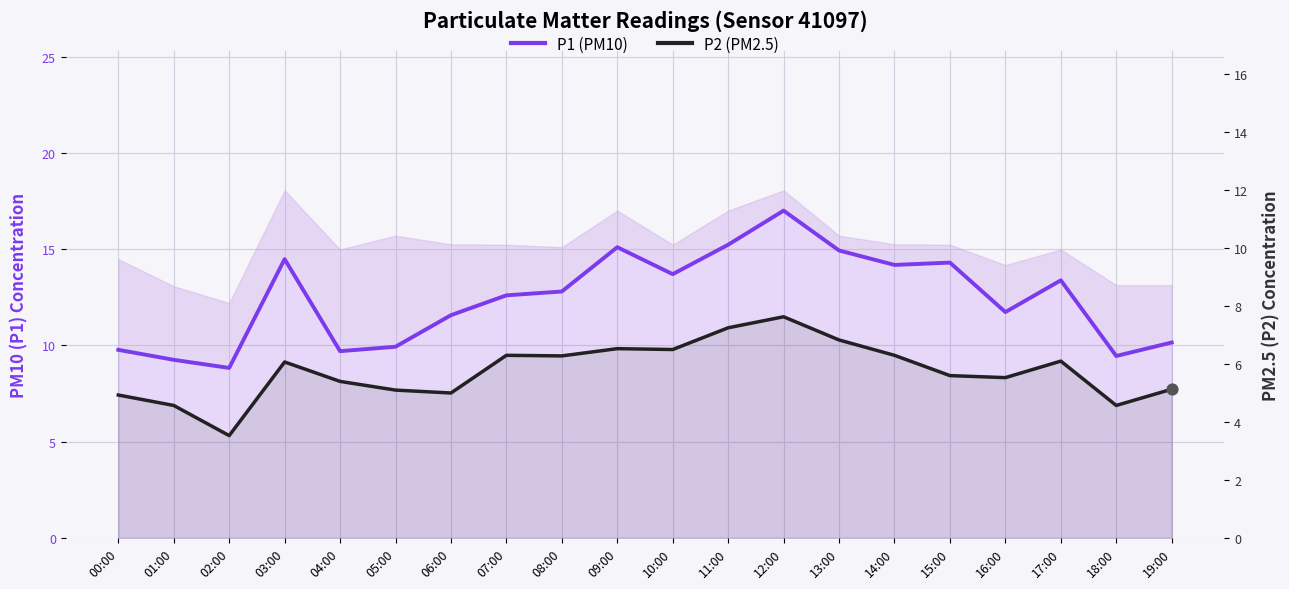

Is the value of P1 (PM10) at 07:00 greater than the value of P2 (PM2.5) at 09:00?

Yes